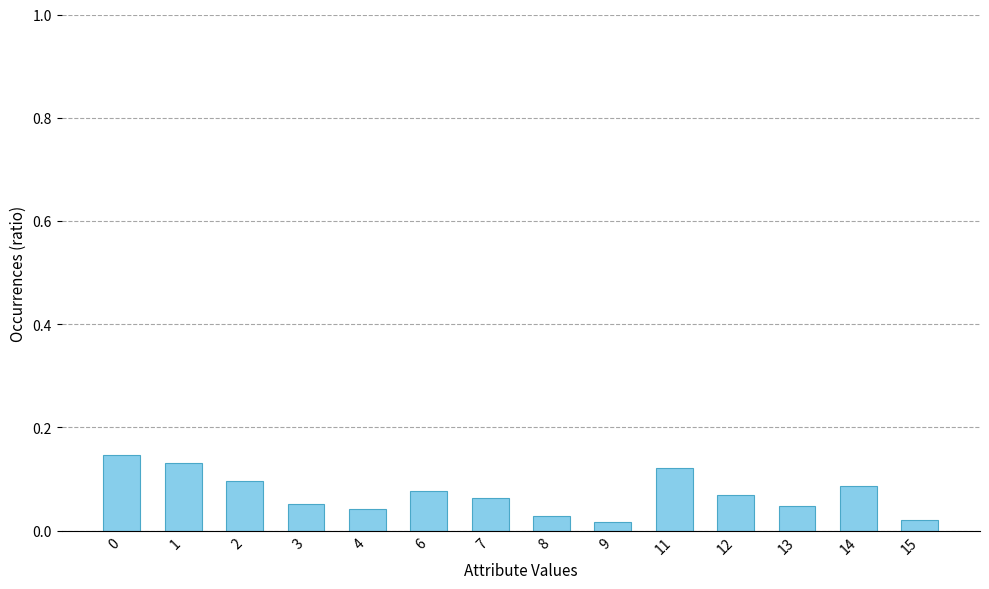

Is it true that the value at 12 is 0.0?

False